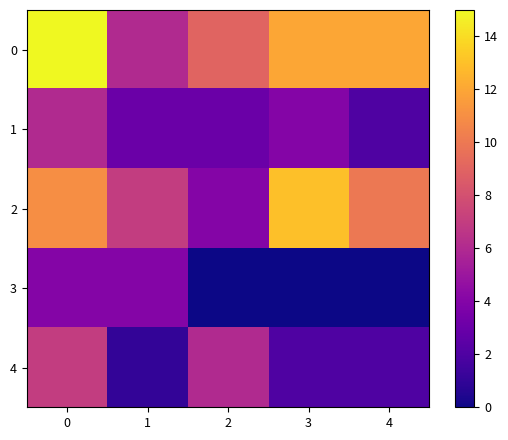

Reading left to right, transcribe all the data shown in this chart.

0: 0=15	1=6	2=9	3=12	4=12
1: 0=6	1=3	2=3	3=4	4=2
2: 0=11	1=7	2=4	3=13	4=10
3: 0=4	1=4	2=0	3=0	4=0
4: 0=7	1=1	2=6	3=2	4=2